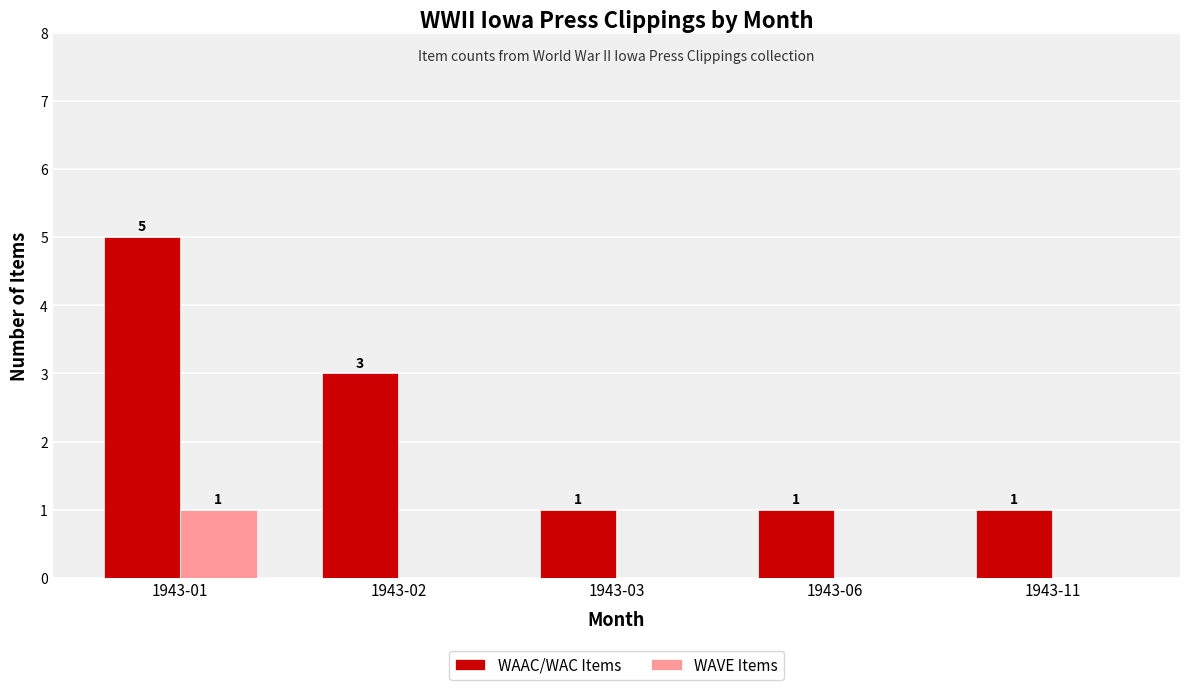

Between 1943-01 and 1943-02, which series saw the biggest shift?

WAAC/WAC Items